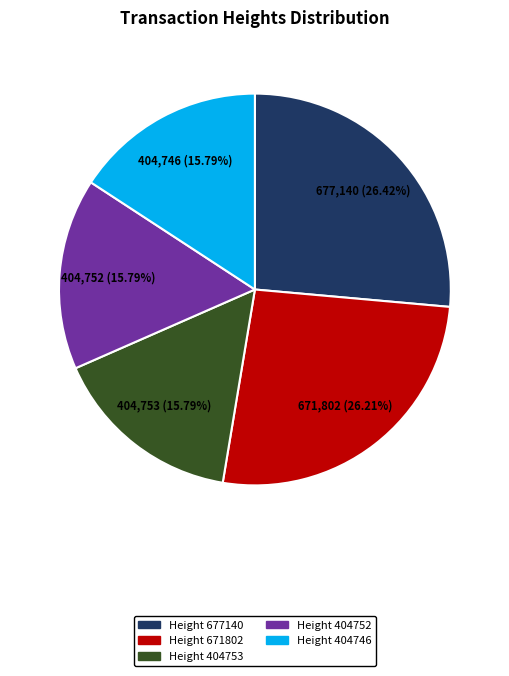

Which has a higher value, Height 677140 or Height 404746?

Height 677140